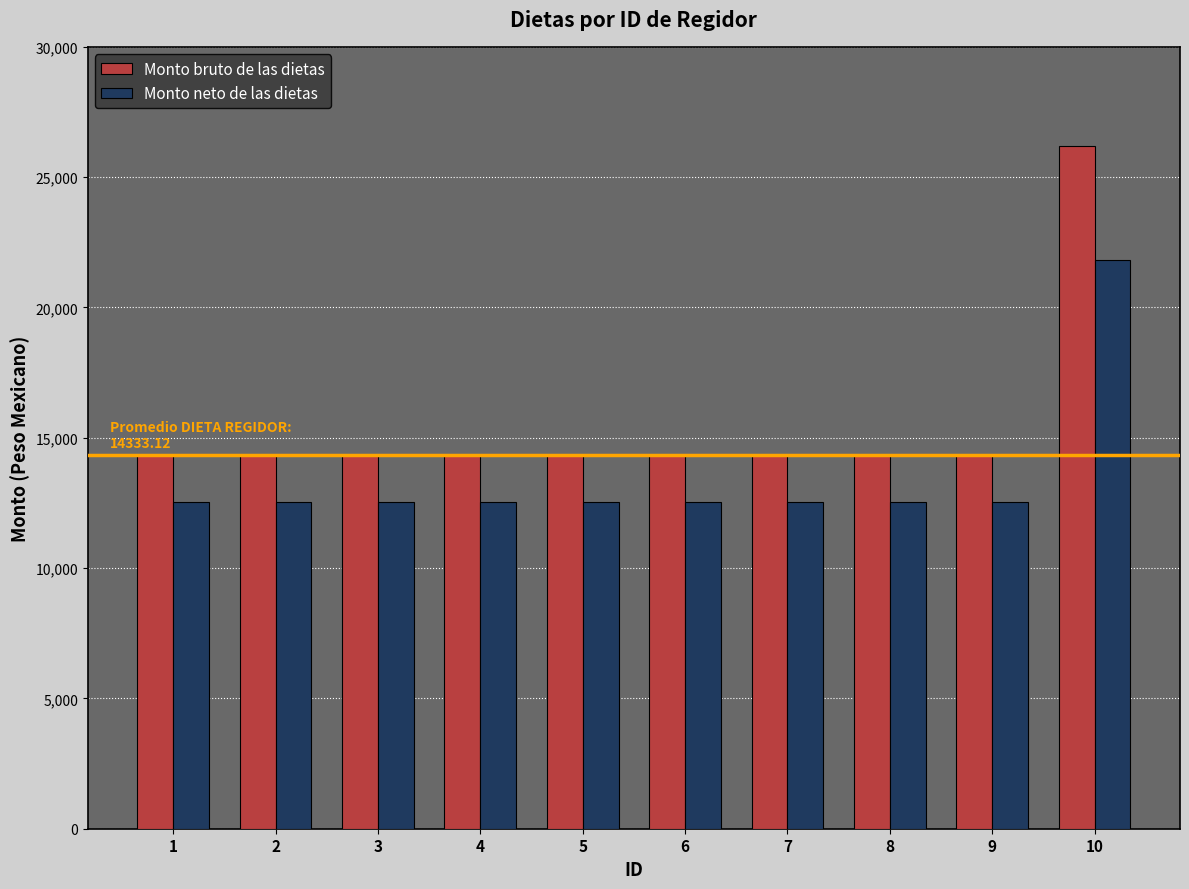

Which series has the largest range (max minus min)?

Monto bruto de las dietas